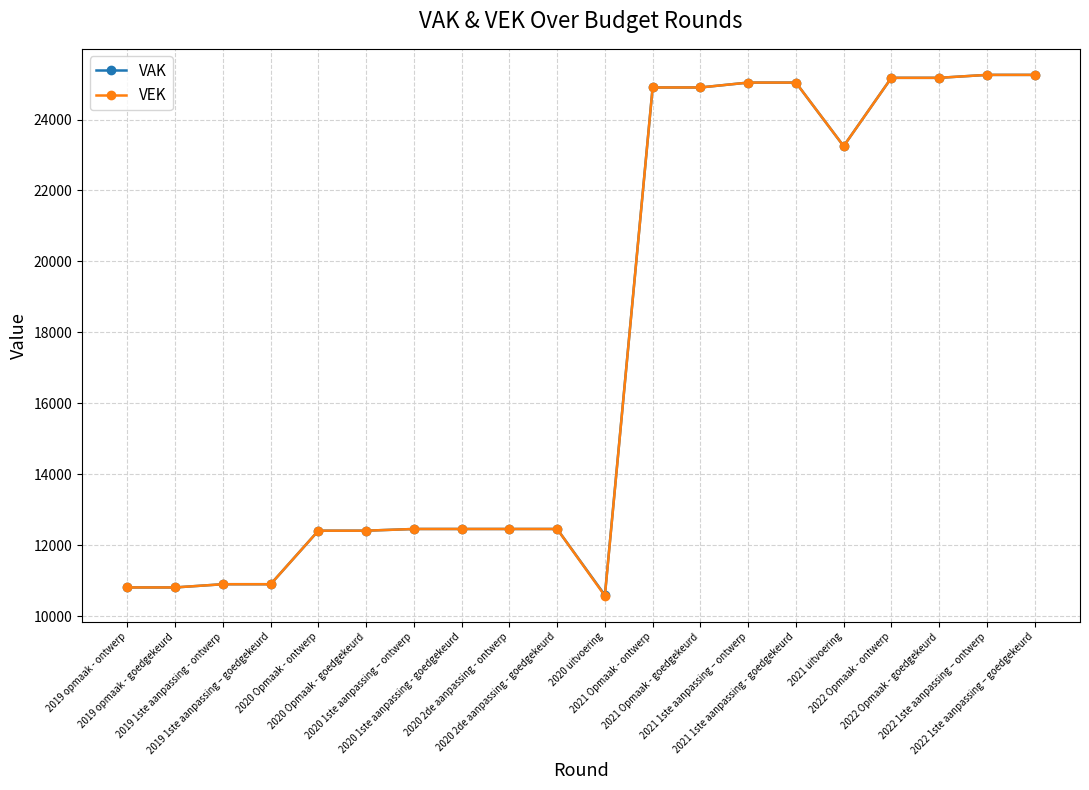

At how many categories does at least one series exceed 17236?

9